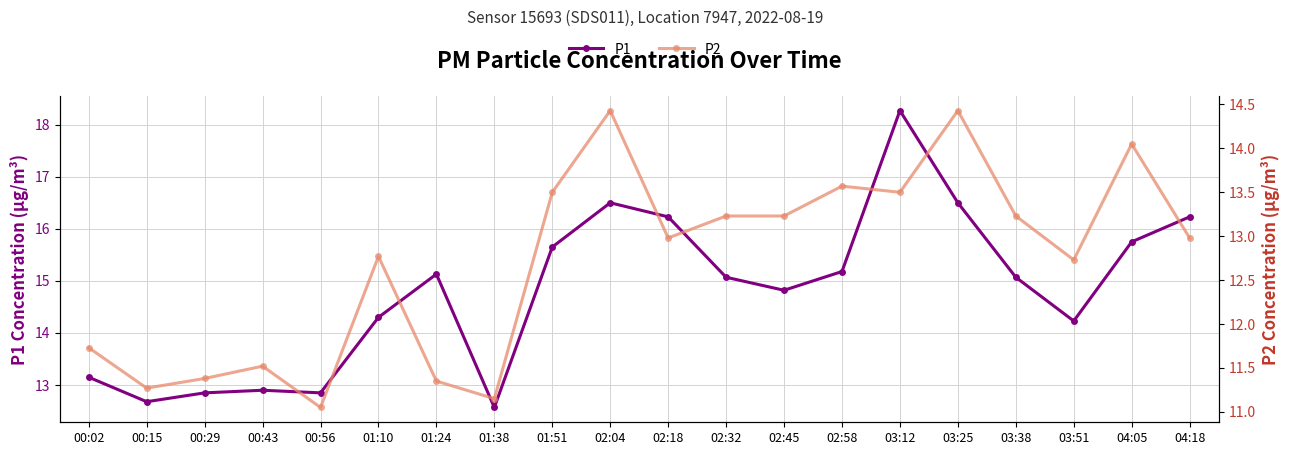

Which category has the lowest value in the P2 series?

00:56